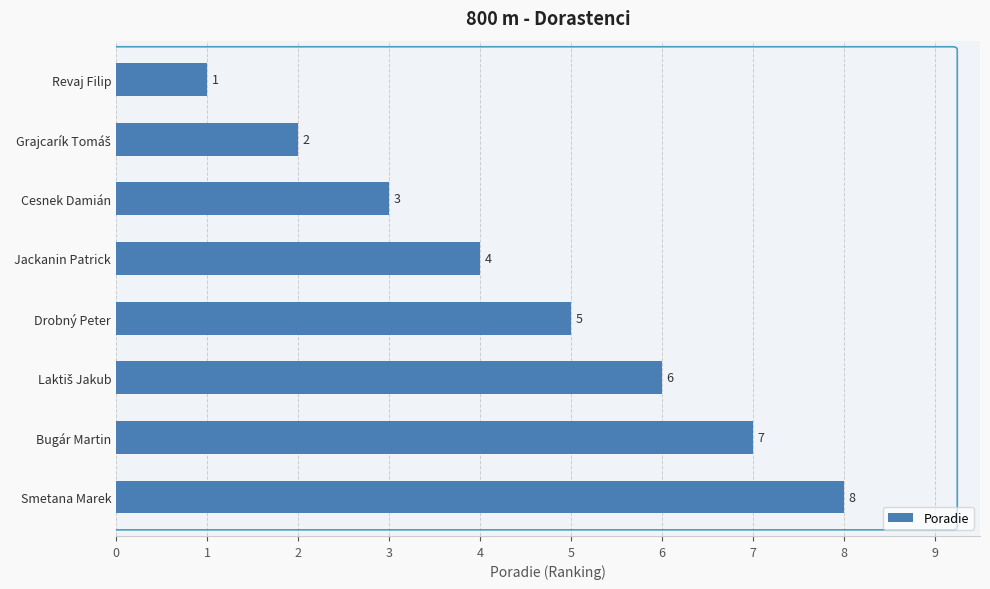

What is the label of the 6th bar from the bottom?

Cesnek Damián